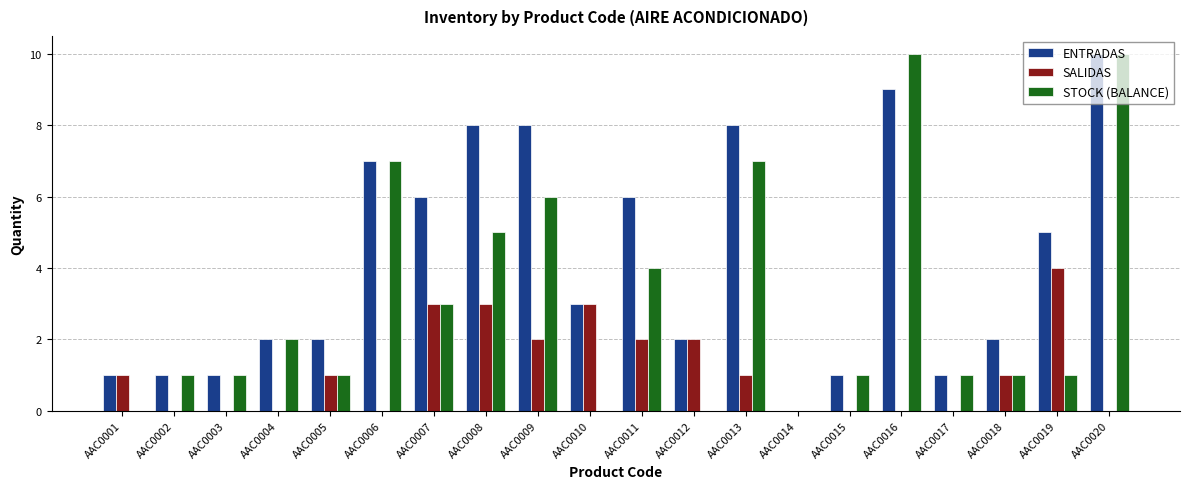

What is the maximum value shown in the chart?

10